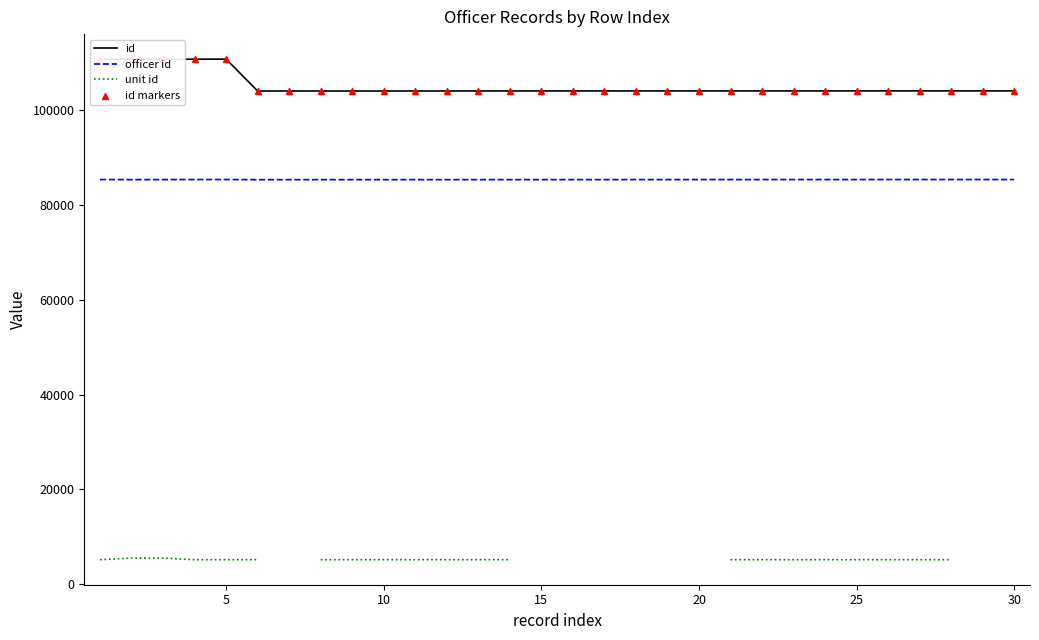

What are all the series names shown in the legend?

id, officer id, unit id, id markers